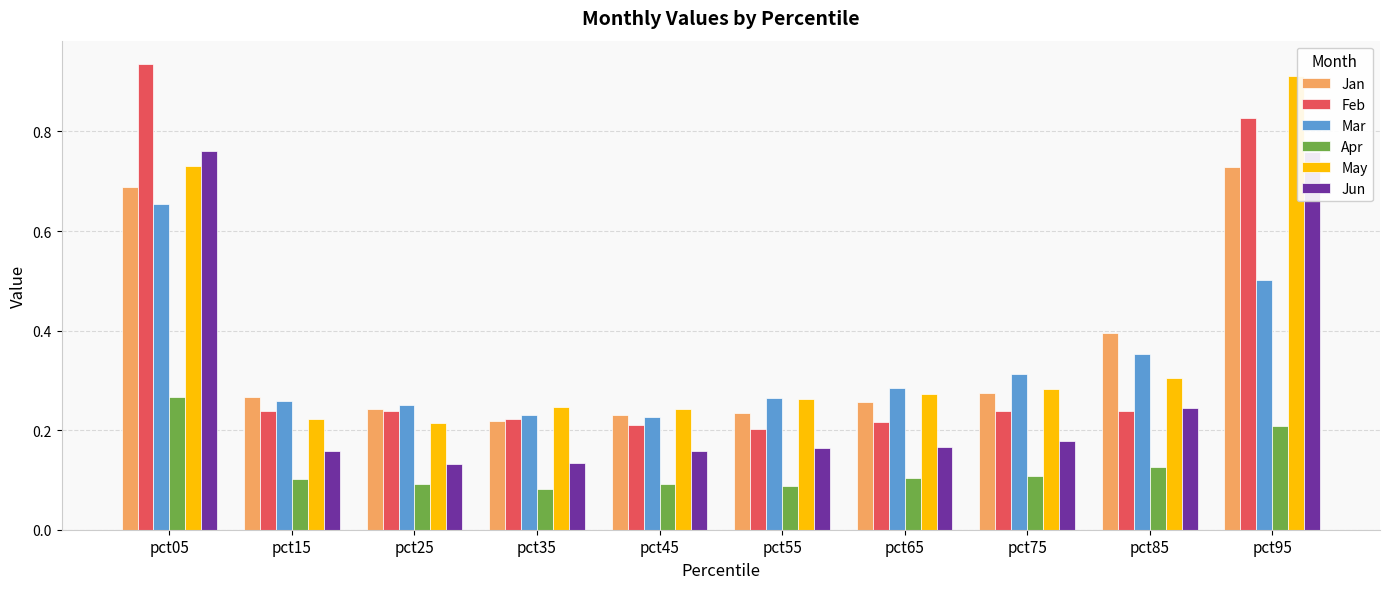

Does the chart contain stacked bars?

No